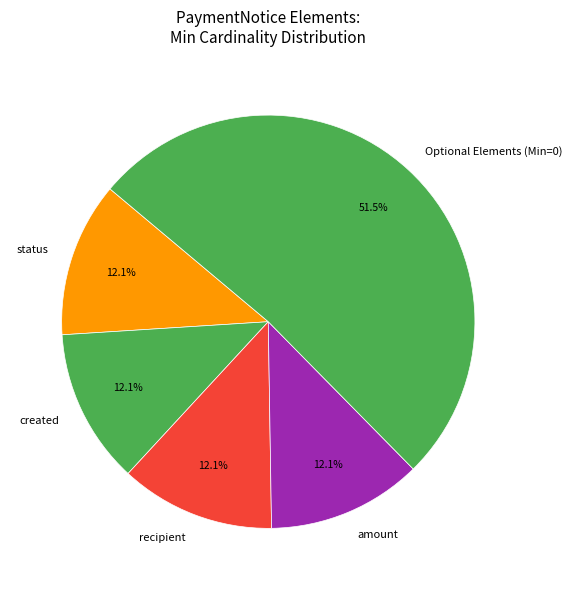

Which category has the biggest portion of the pie?

Optional Elements (Min=0)